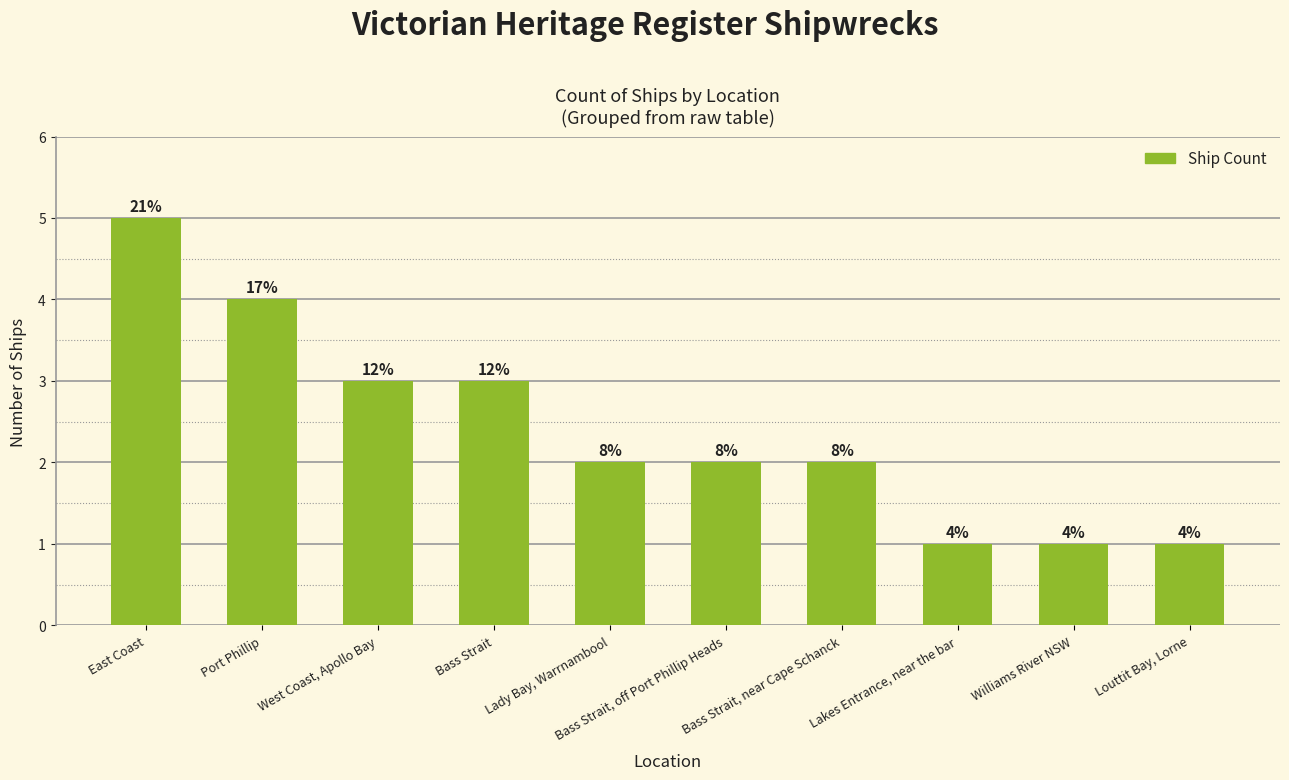

What is the sum of the values at Louttit Bay, Lorne and Lakes Entrance, near the bar?

2